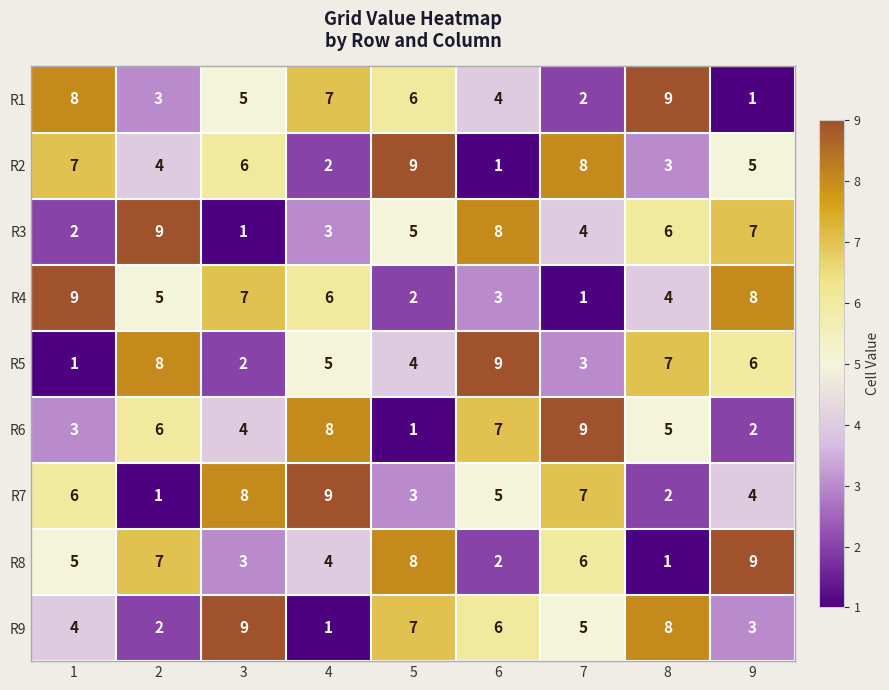

Which series changed the most between 6 and 9?

R8